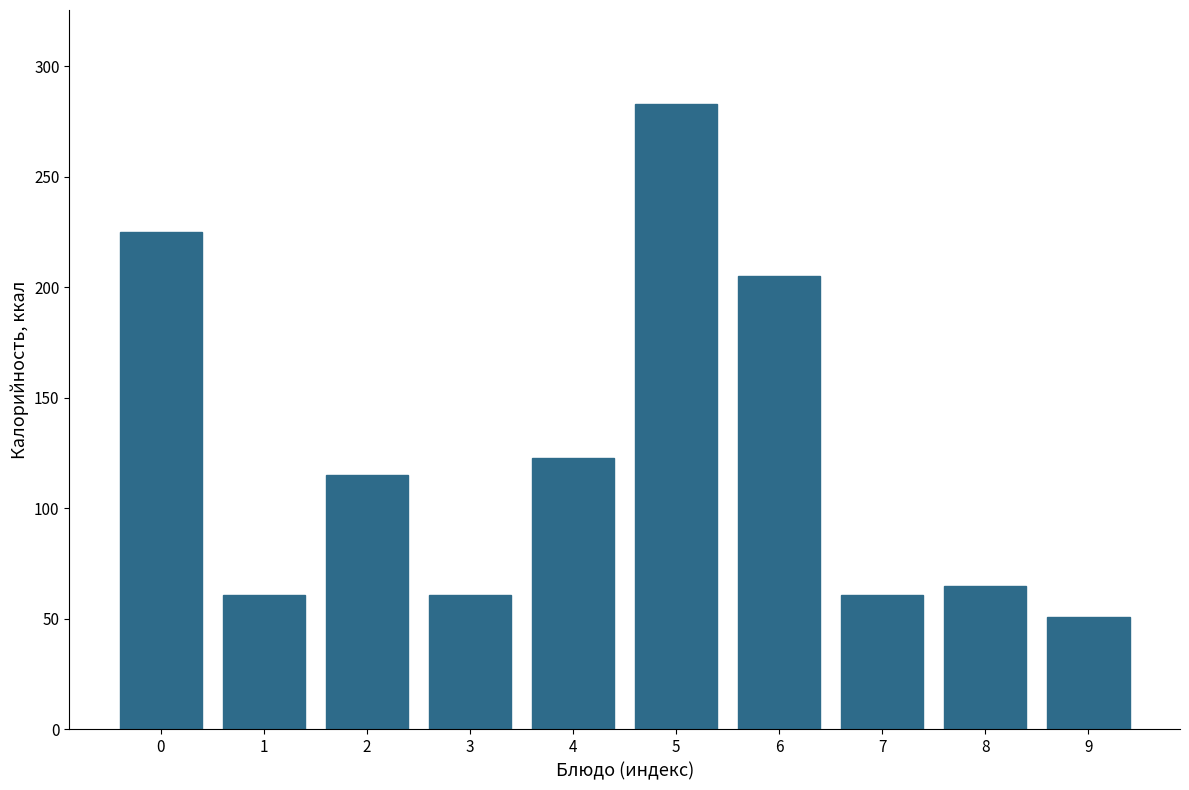

Reading left to right, transcribe all the data shown in this chart.

0=225	1=61	2=115	3=61	4=123	5=283	6=205	7=61	8=65	9=51